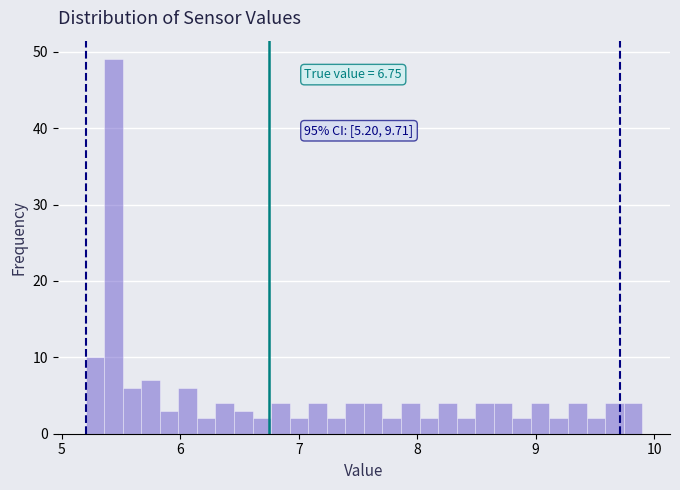

Read against the x-axis, roughly where is the centre of the tallest bar?

5.4